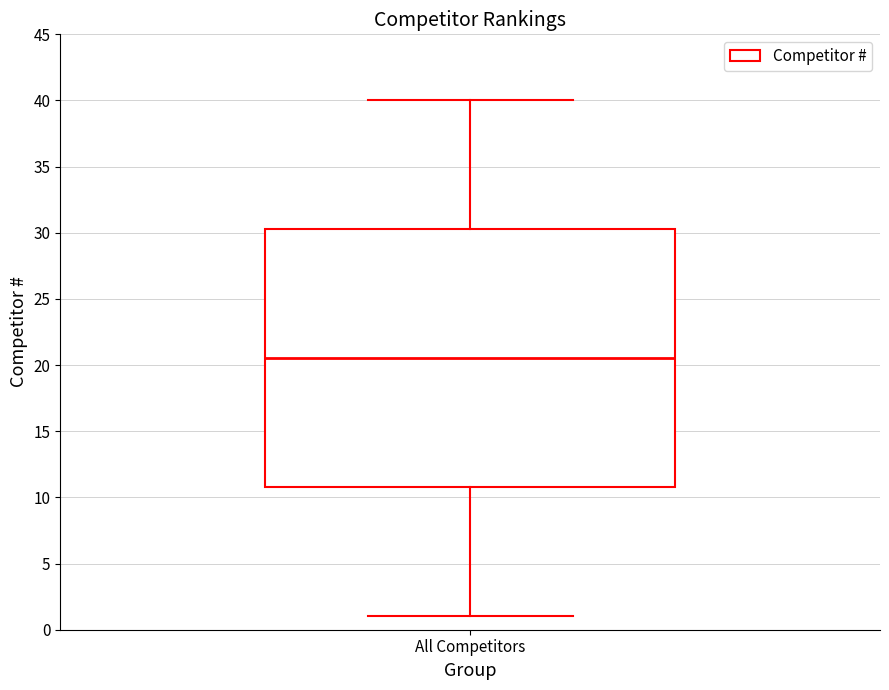

Transcribe this box plot: give where the median line is, the range the box spans, and where the two whiskers end, as read against the y-axis. The values are not printed on the chart, so give them approximately, as read against the axis.

median 20.5, box 11.0 to 30.5, whiskers 1.0 to 40.0